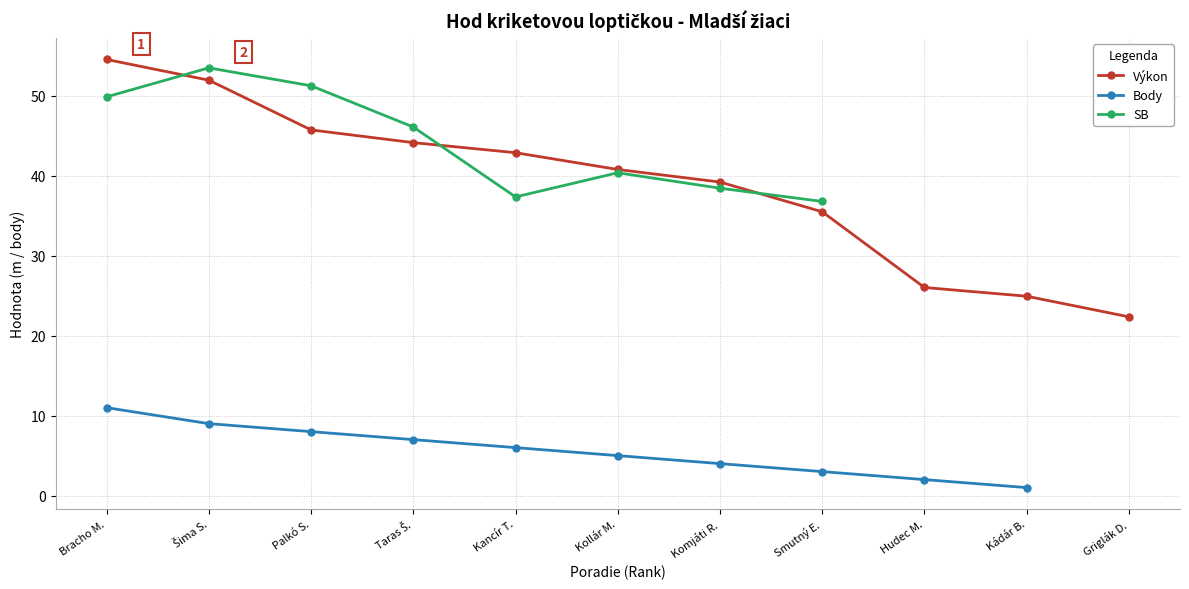

True or false: Výkon has more than 0 points higher than both neighbors.

False